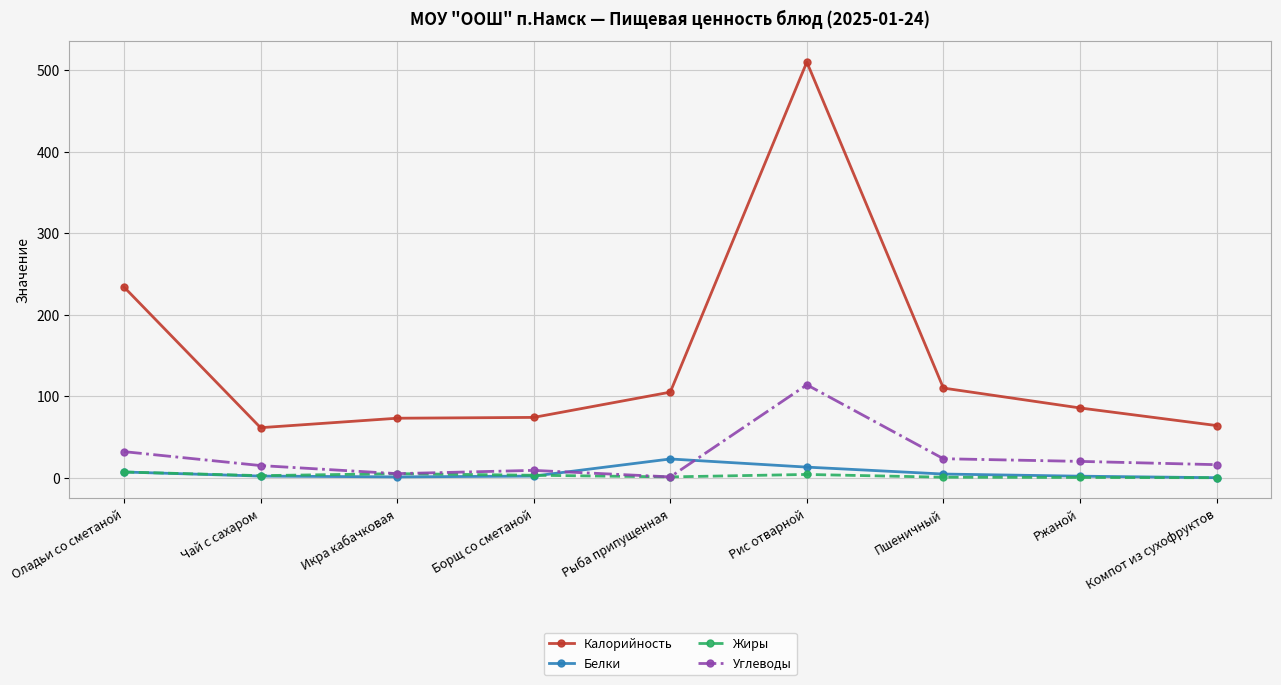

What is the value of the Калорийность point at the 3rd from the left?

73.0